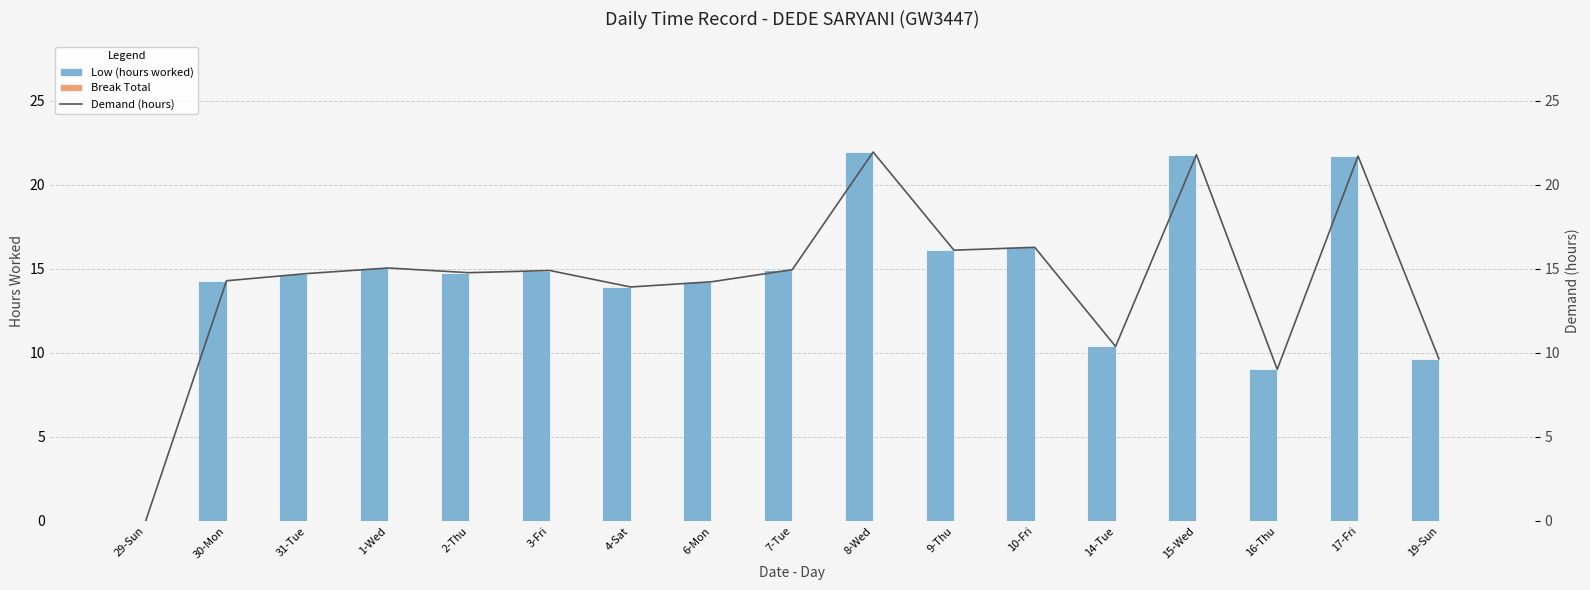

What is the difference between the maximum and minimum values in the Demand (hours) series?

21.9